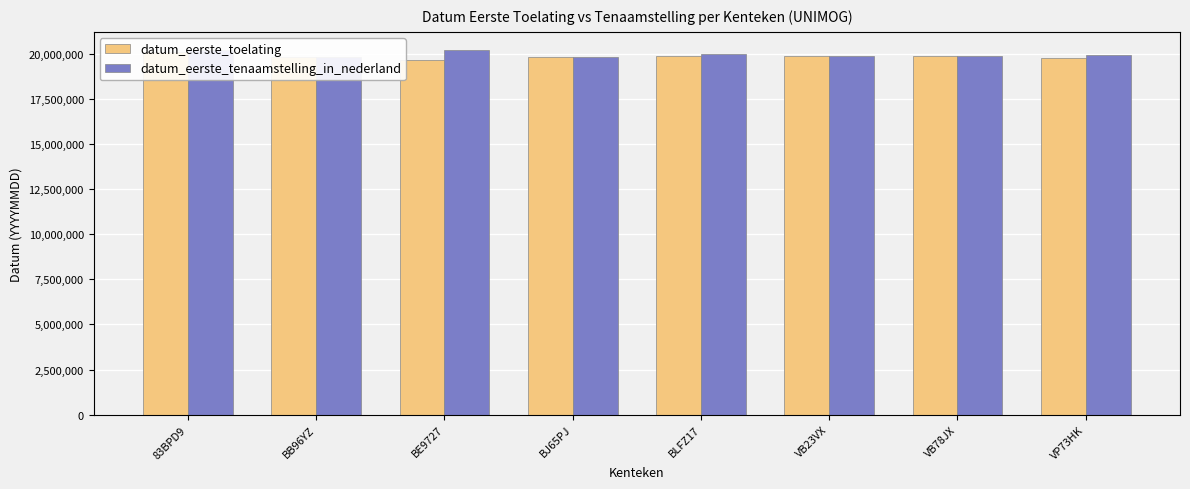

Reading left to right, what are all the values shown in this chart?

datum_eerste_toelating: 20070927	19810903	19660630	19840515	19880407	19880728	19880511	19750630
datum_eerste_tenaamstelling_in_nederland: 20200103	19810903	20200909	19840515	20010614	19880728	19880511	19920330